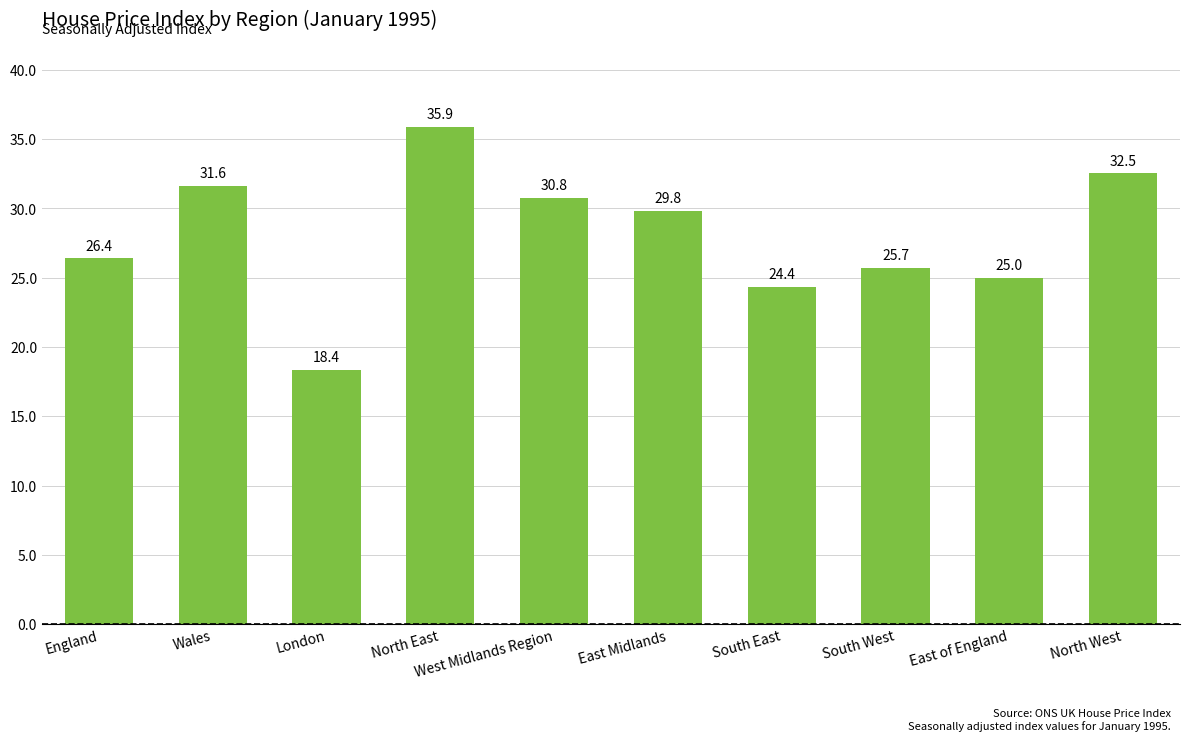

True or false: the data shows 29.8 at East Midlands.

True